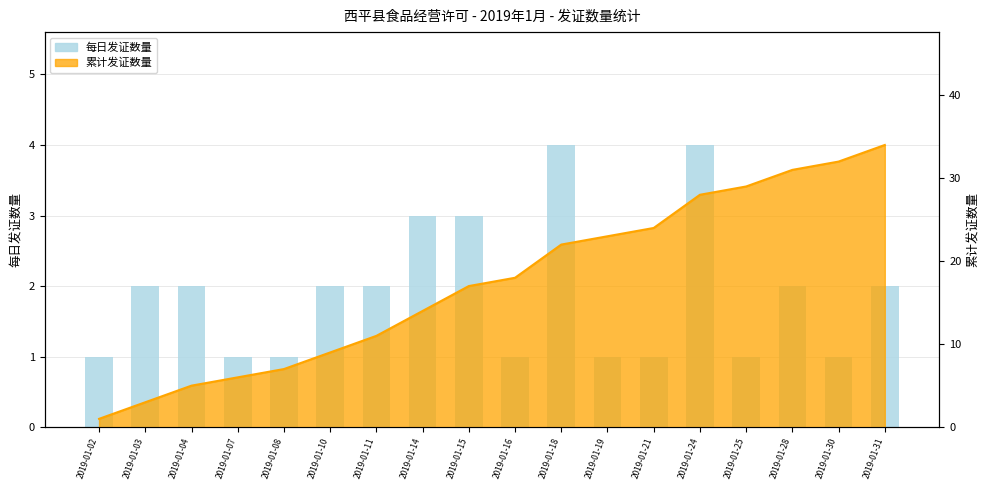

What is the average value?

2